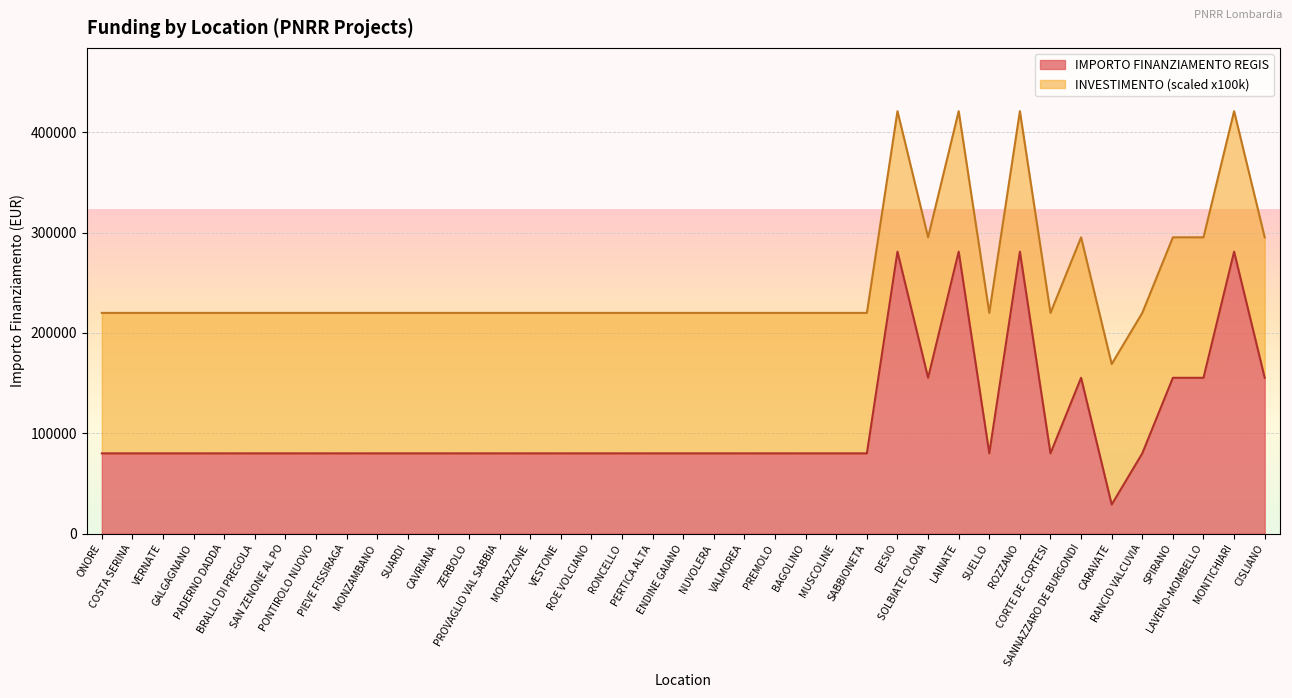

At which label does the data first exceed 79922?

DESIO